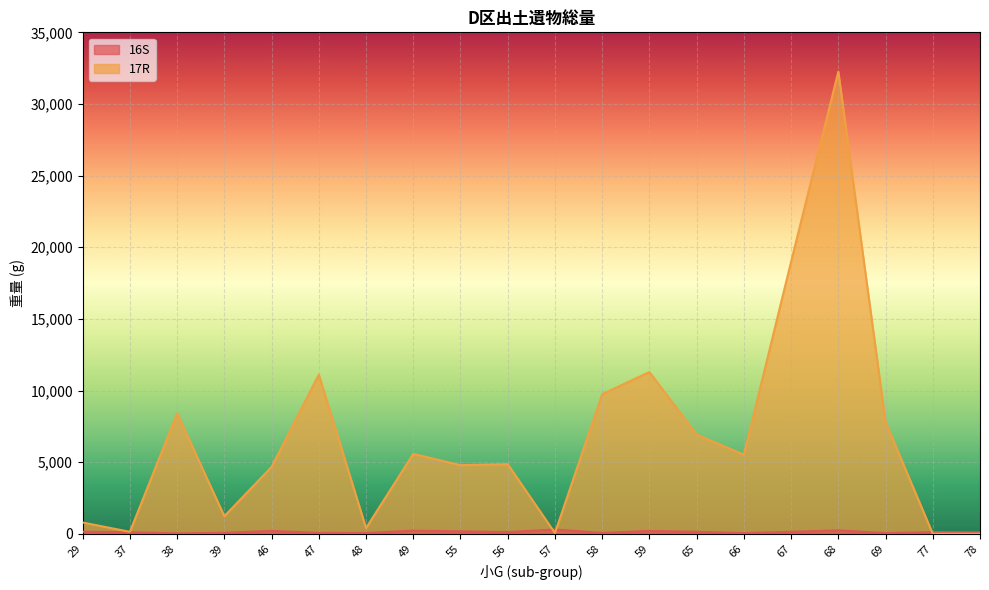

What is the difference between the maximum and minimum values in the 16S series?

270